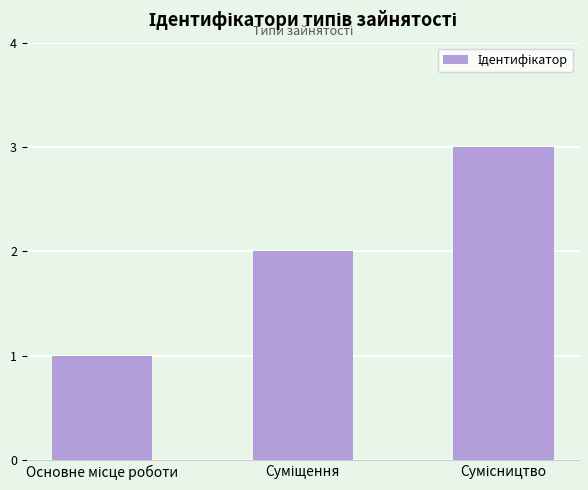

What is the smallest value displayed?

1